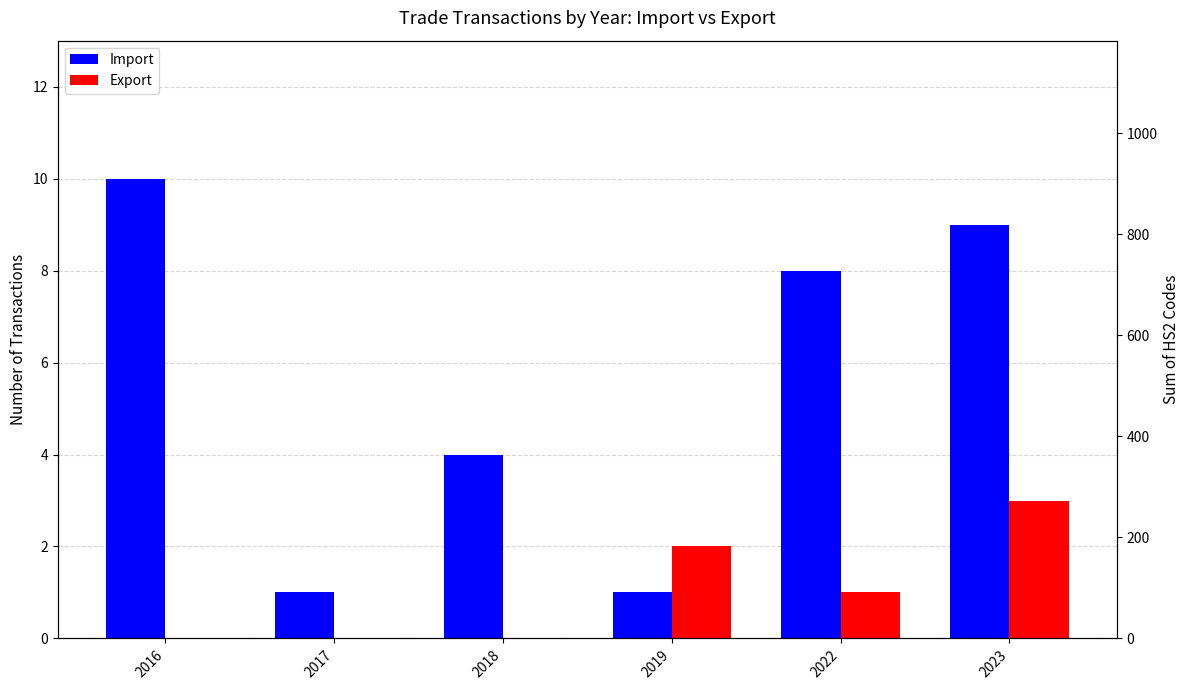

What is the difference between the maximum and minimum values in the Export HS2 series?

90